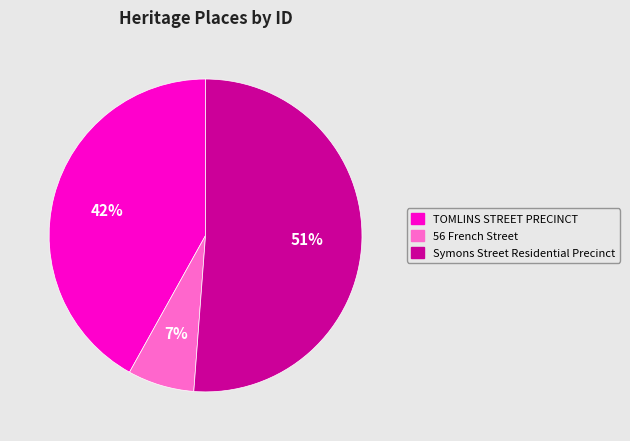

Between Symons Street Residential Precinct and 56 French Street, which is larger?

Symons Street Residential Precinct